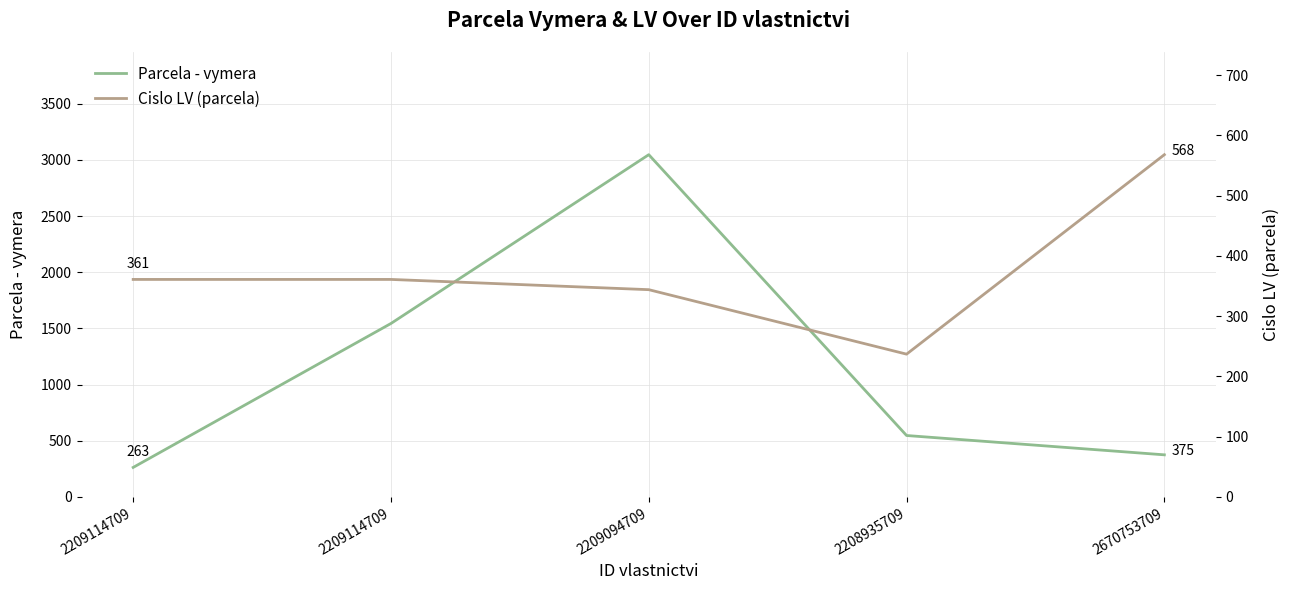

At how many categories does at least one series exceed 1078?

2